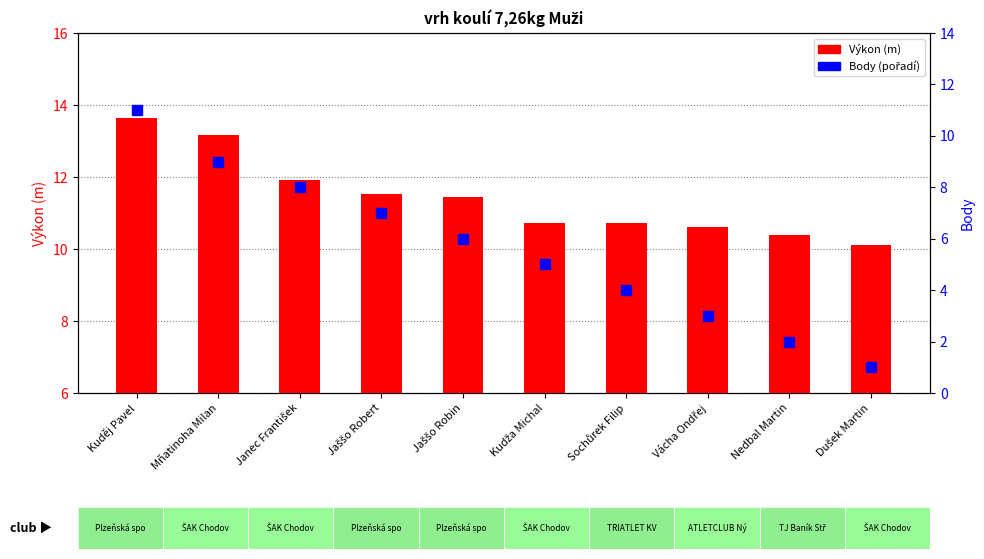

What are all the series names shown in the legend?

Výkon, Body